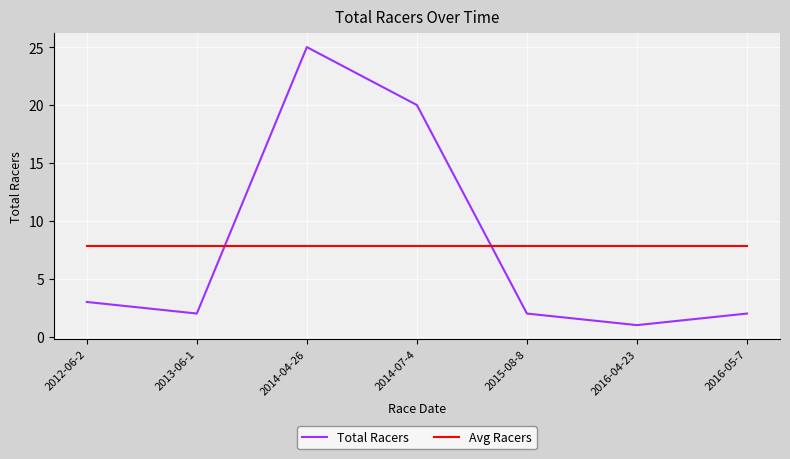

How many lines are shown in the chart?

2